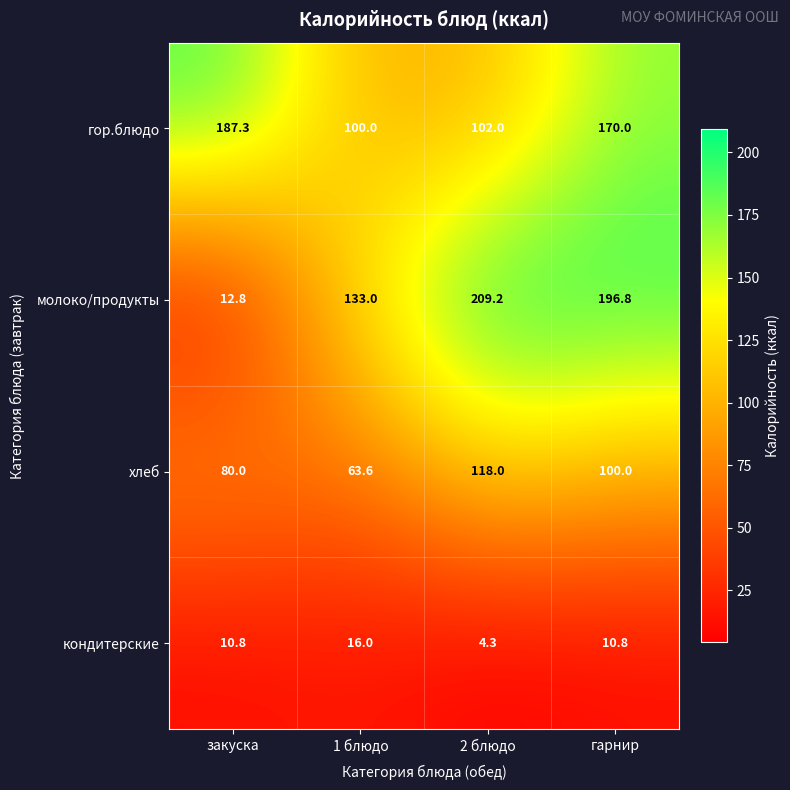

At 1 блюдо, list the series in order from largest to smallest.

молоко/продукты, гор.блюдо, хлеб, кондитерские